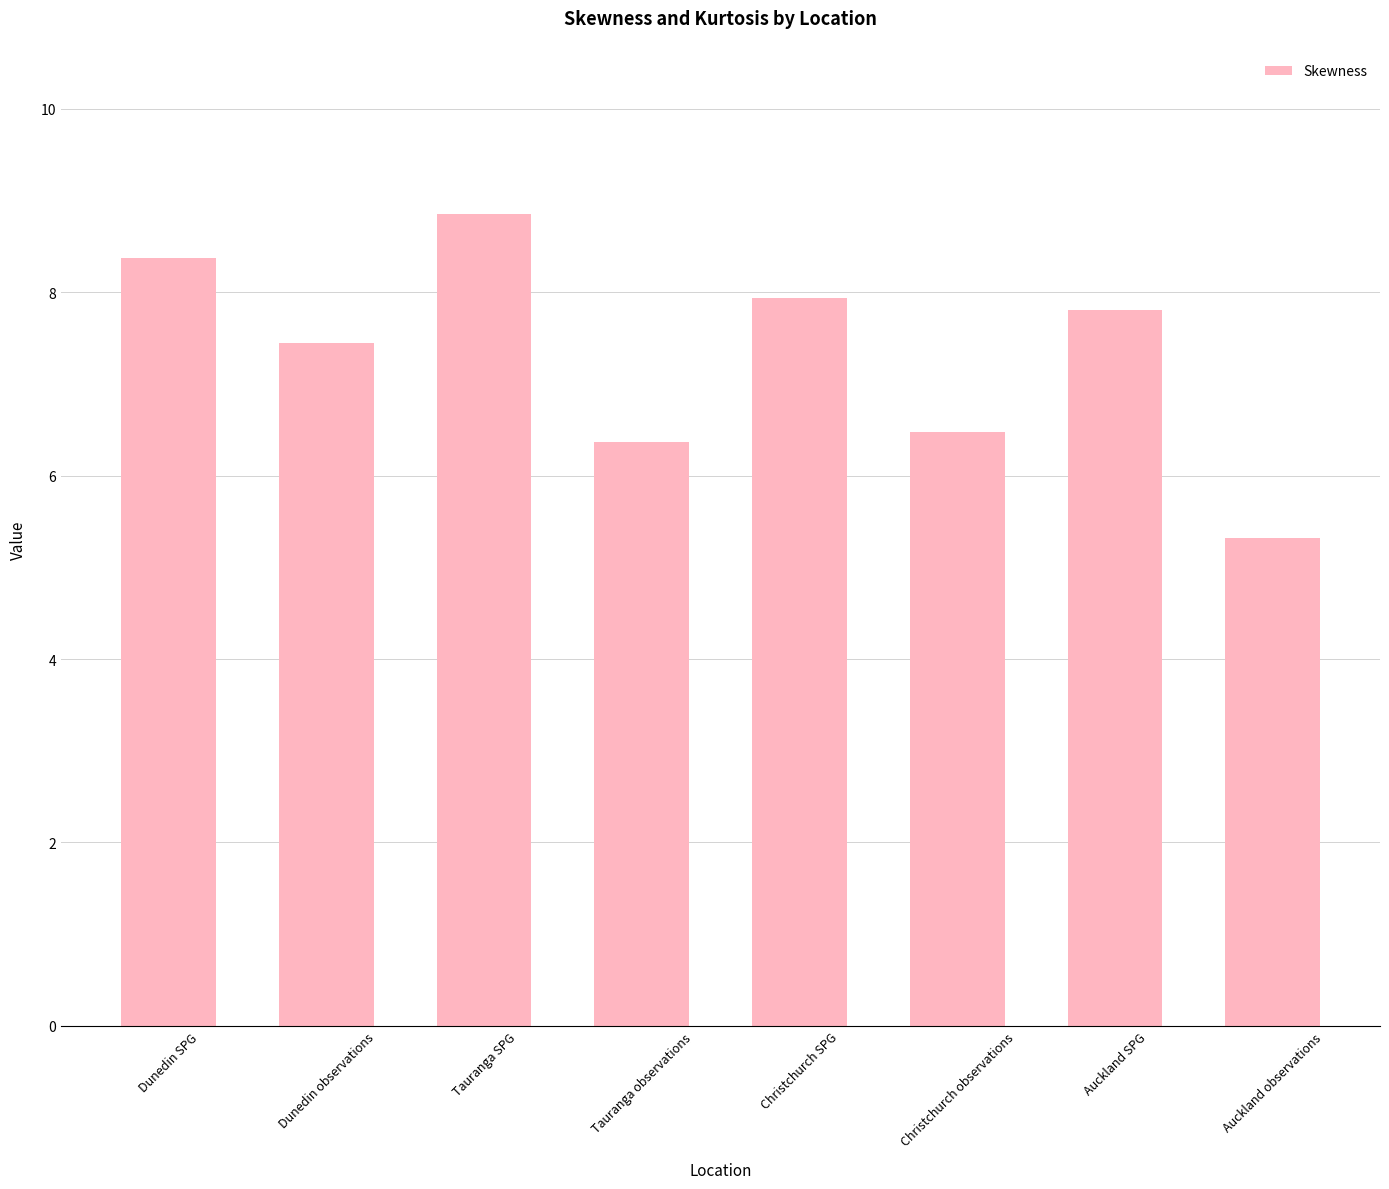

List the labels in order of value, smallest first.

Auckland observations, Tauranga observations, Christchurch observations, Dunedin observations, Auckland SPG, Christchurch SPG, Dunedin SPG, Tauranga SPG